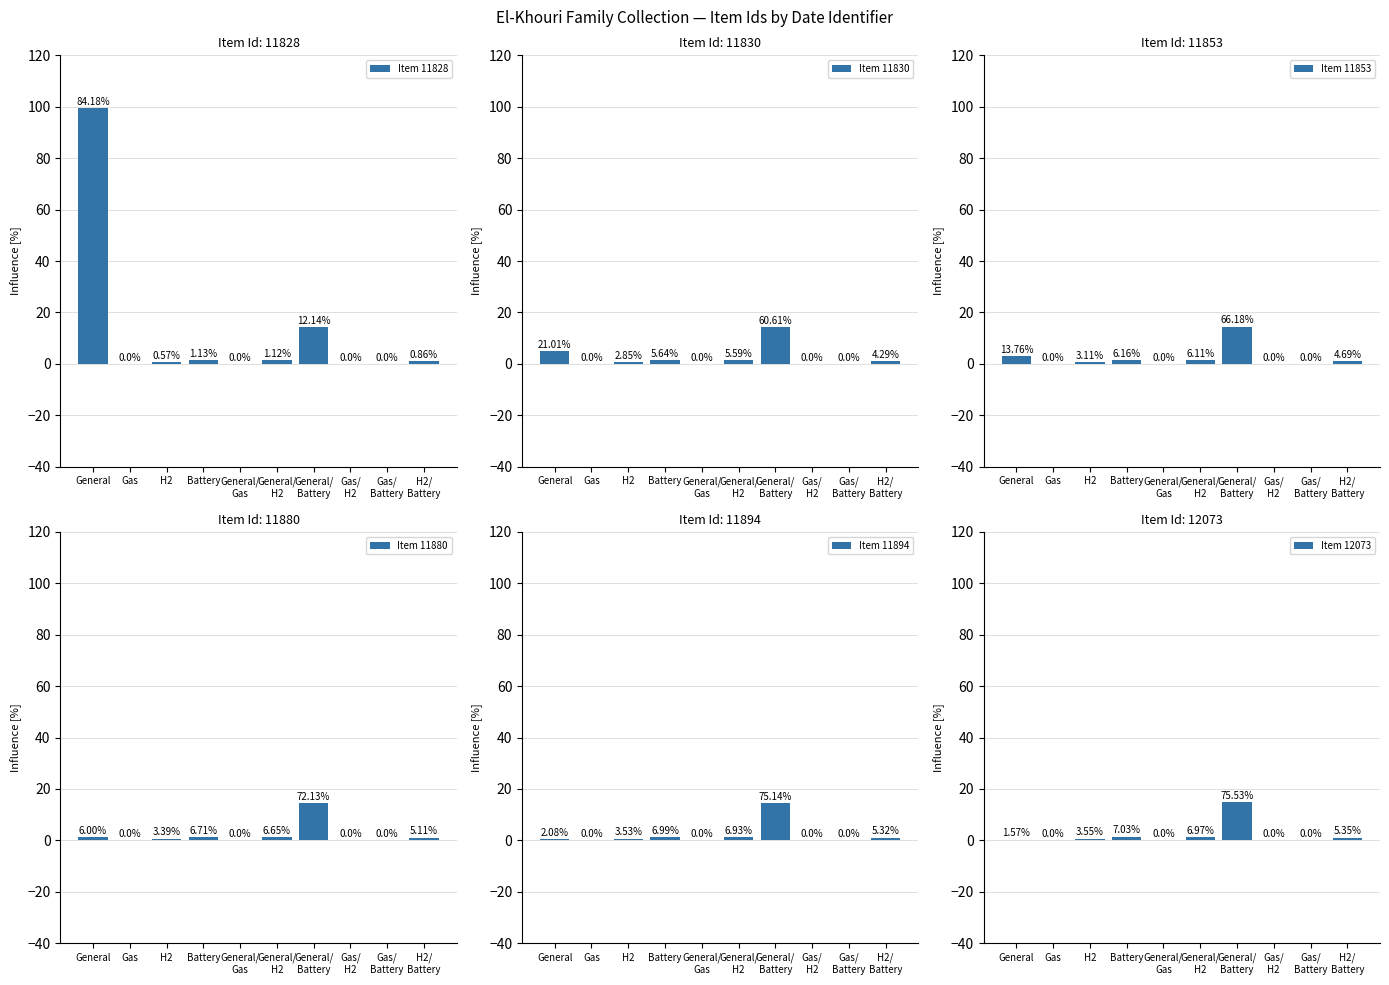

Reading right to left, what are all the values shown in this chart?

Item 11828: H2/
Battery=1.0	Gas/
Battery=0.0	Gas/
H2=0.0	General/
Battery=14.4	General/
H2=1.3	General/
Gas=0.0	Battery=1.3	H2=0.7	Gas=0.0	General=99.6
Item 11830: H2/
Battery=1.0	Gas/
Battery=0.0	Gas/
H2=0.0	General/
Battery=14.4	General/
H2=1.3	General/
Gas=0.0	Battery=1.3	H2=0.7	Gas=0.0	General=5.0
Item 11853: H2/
Battery=1.0	Gas/
Battery=0.0	Gas/
H2=0.0	General/
Battery=14.4	General/
H2=1.3	General/
Gas=0.0	Battery=1.3	H2=0.7	Gas=0.0	General=3.0
Item 11880: H2/
Battery=1.0	Gas/
Battery=0.0	Gas/
H2=0.0	General/
Battery=14.5	General/
H2=1.3	General/
Gas=0.0	Battery=1.3	H2=0.7	Gas=0.0	General=1.2
Item 11894: H2/
Battery=1.0	Gas/
Battery=0.0	Gas/
H2=0.0	General/
Battery=14.5	General/
H2=1.3	General/
Gas=0.0	Battery=1.4	H2=0.7	Gas=0.0	General=0.4
Item 12073: H2/
Battery=1.1	Gas/
Battery=0.0	Gas/
H2=0.0	General/
Battery=15.0	General/
H2=1.4	General/
Gas=0.0	Battery=1.4	H2=0.7	Gas=0.0	General=0.3